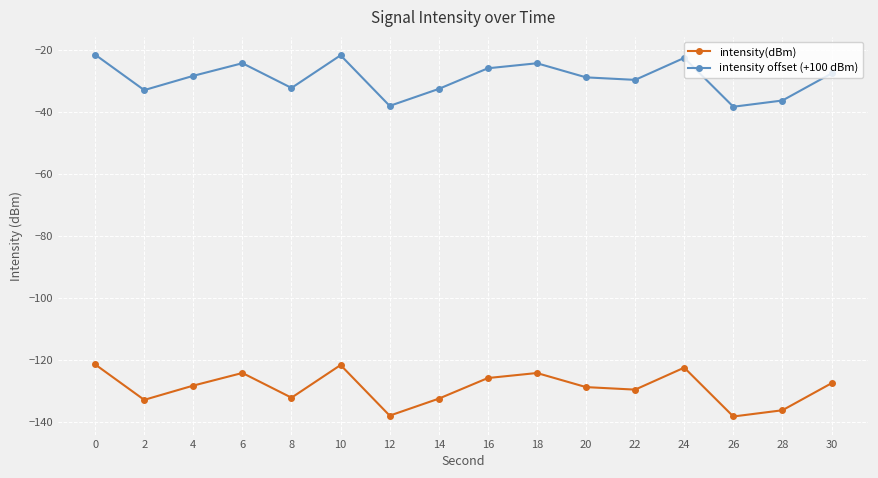

Is the value of intensity offset (+100 dBm) at 30 greater than the value of intensity(dBm) at 28?

Yes